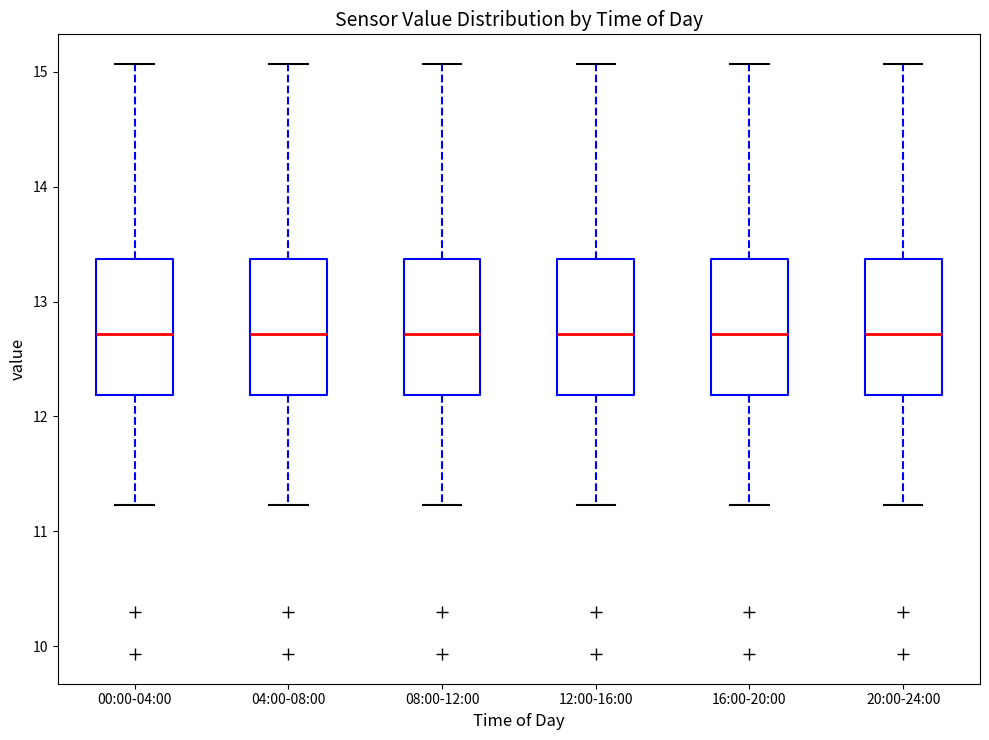

Where does the upper whisker of the box for 20:00-24:00 end on the y-axis? The values are not printed on the chart, so give them approximately, as read against the axis.

15.1